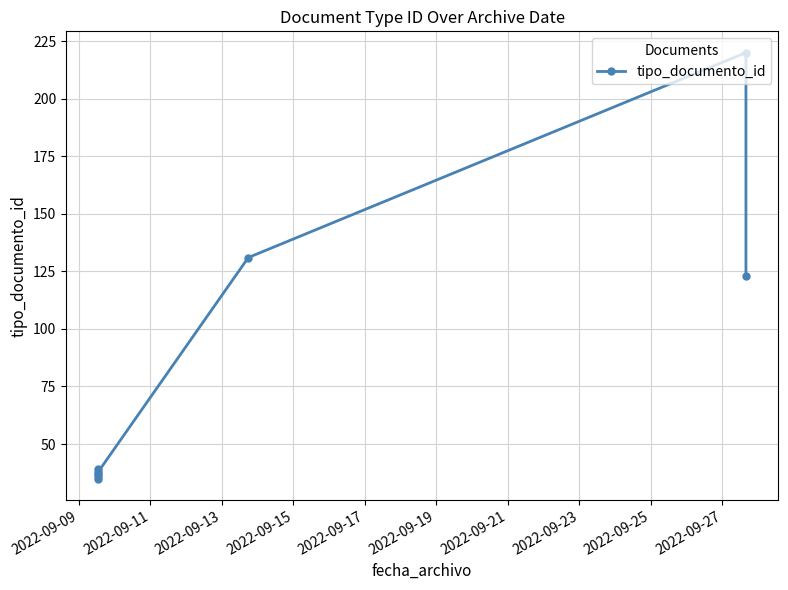

What is the smallest value displayed?

35